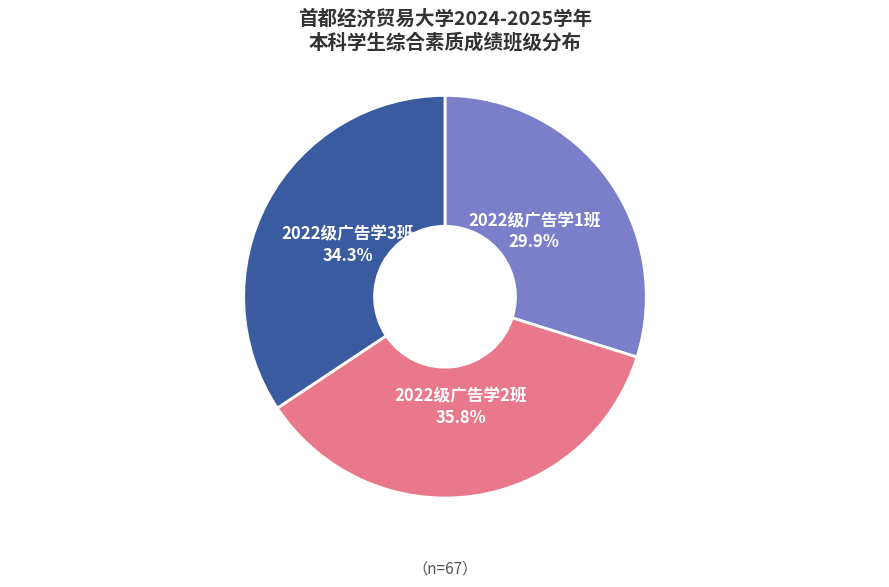

Which has a higher value, 2022级广告学1班 or 2022级广告学2班?

2022级广告学2班